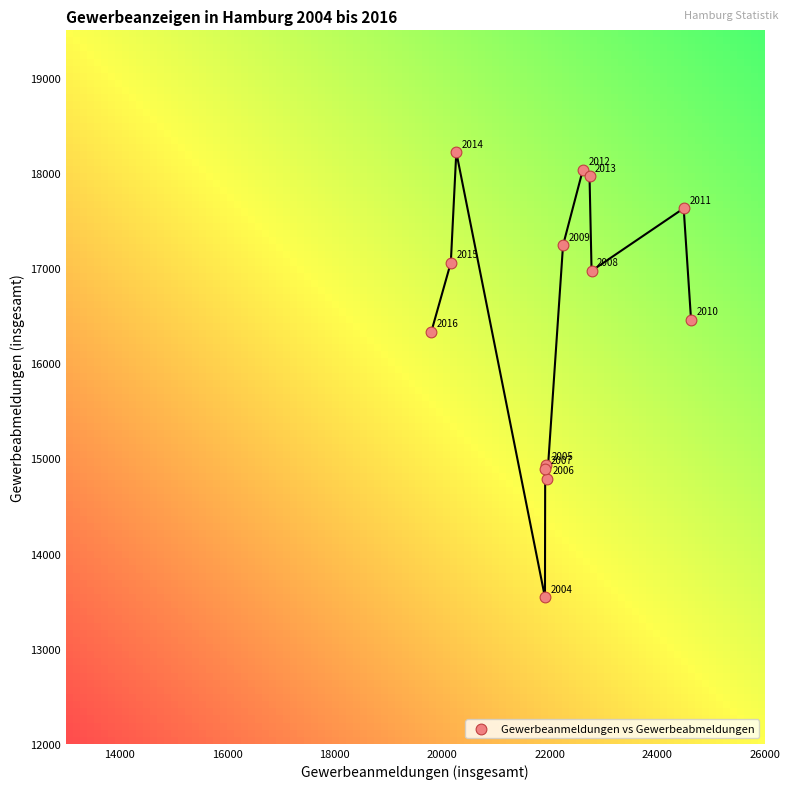

What Y value in the scatter plot is closest to 15879?

16329